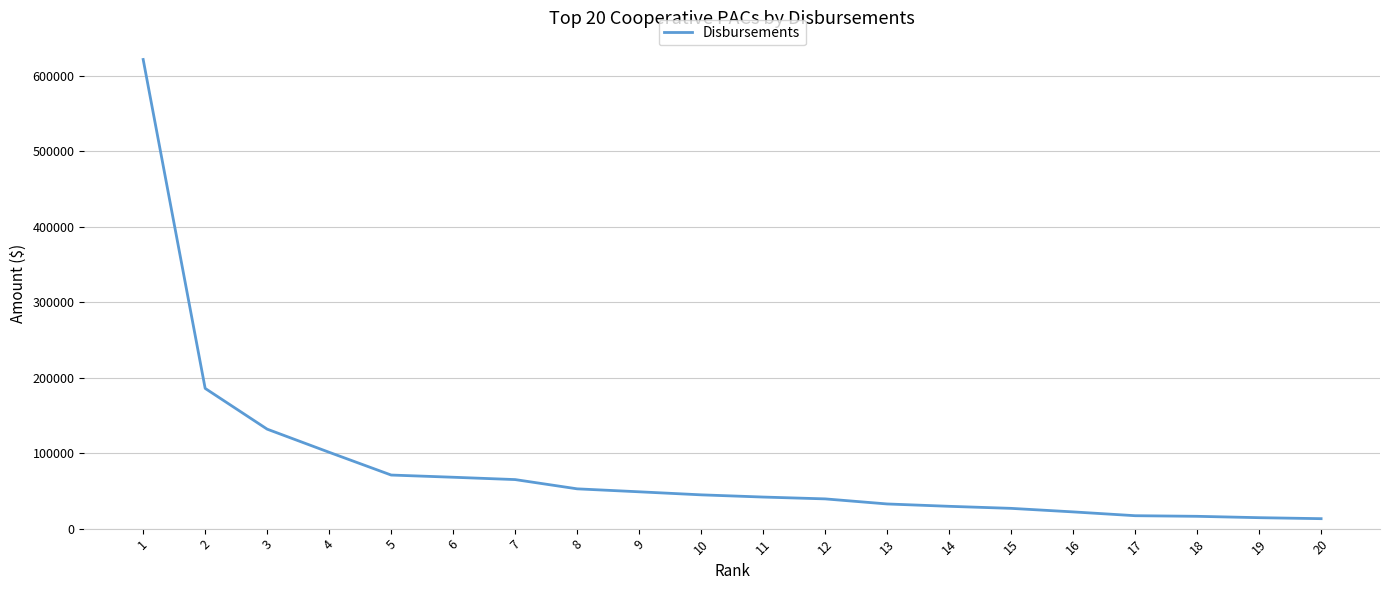

Which has a higher value, 11 or 18?

11